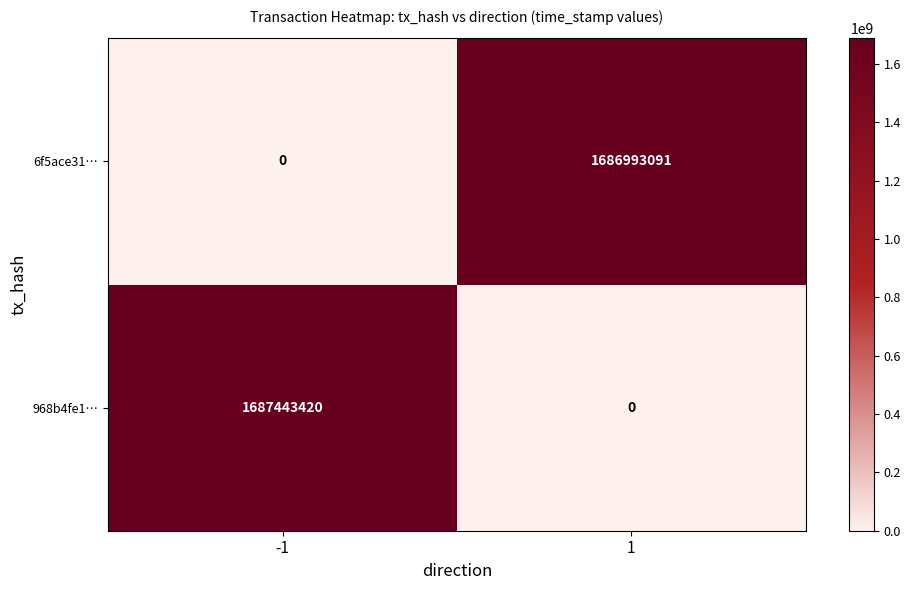

What is the highest value of the 6f5ace31… series?

1686993091